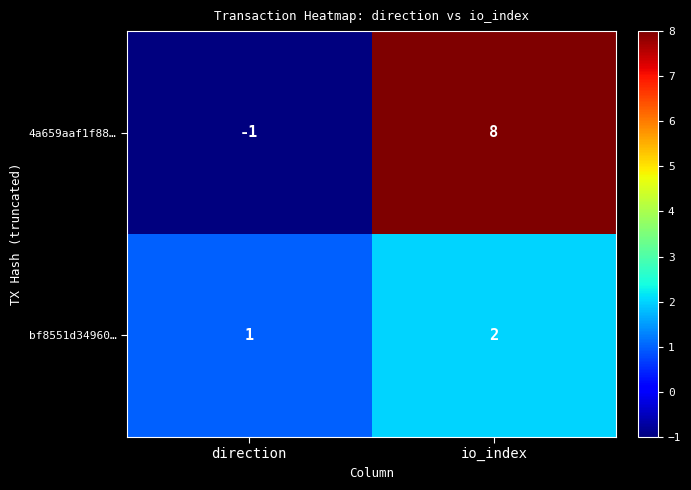

Reading left to right, what are all the values shown in this chart?

4a659aaf1f88…: -1	8
bf8551d34960…: 1	2